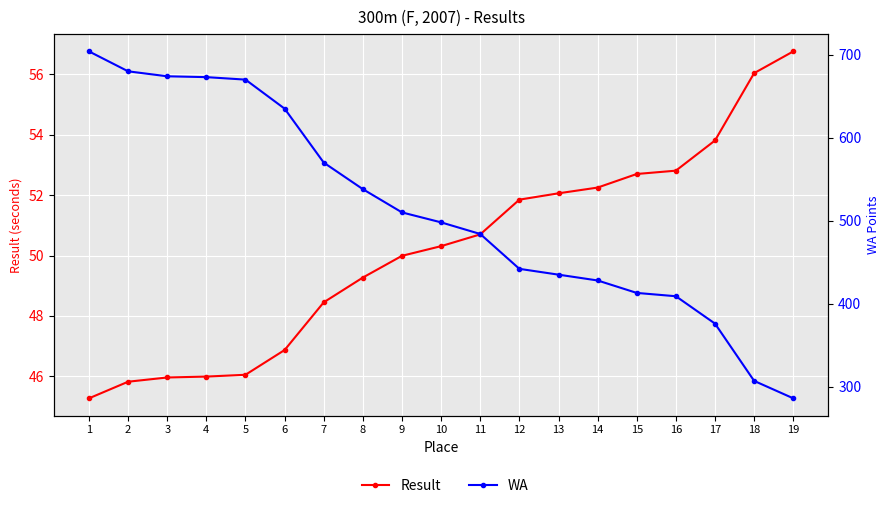

How many lines are shown in the chart?

2